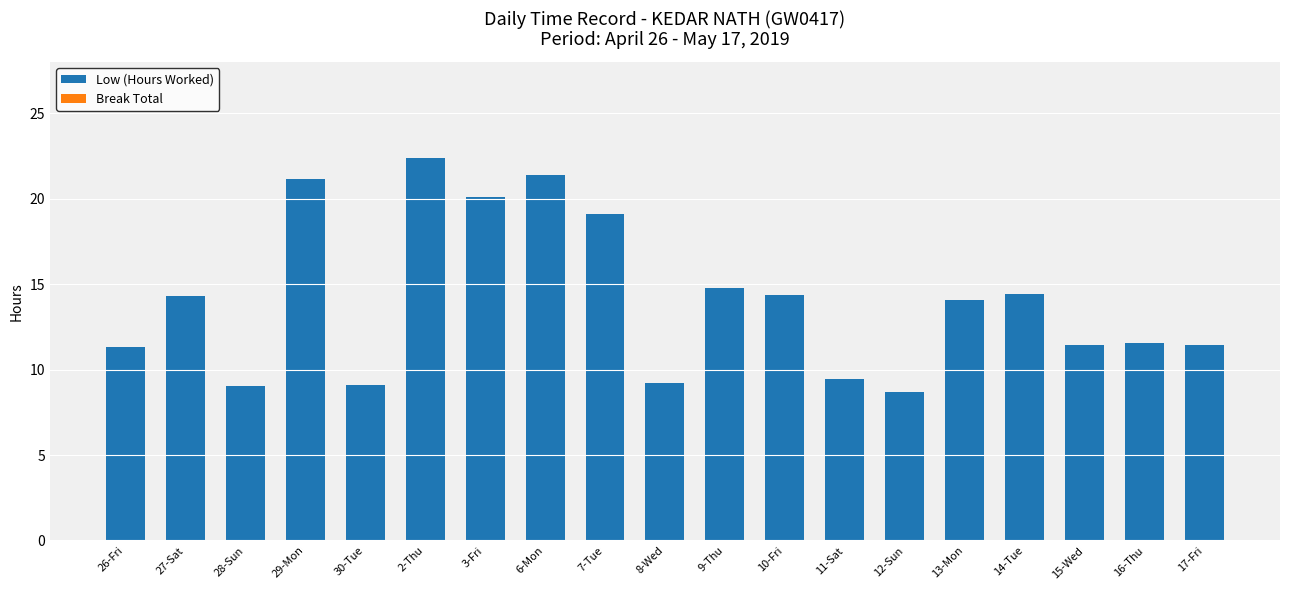

What position from the left is 17-Fri?

19